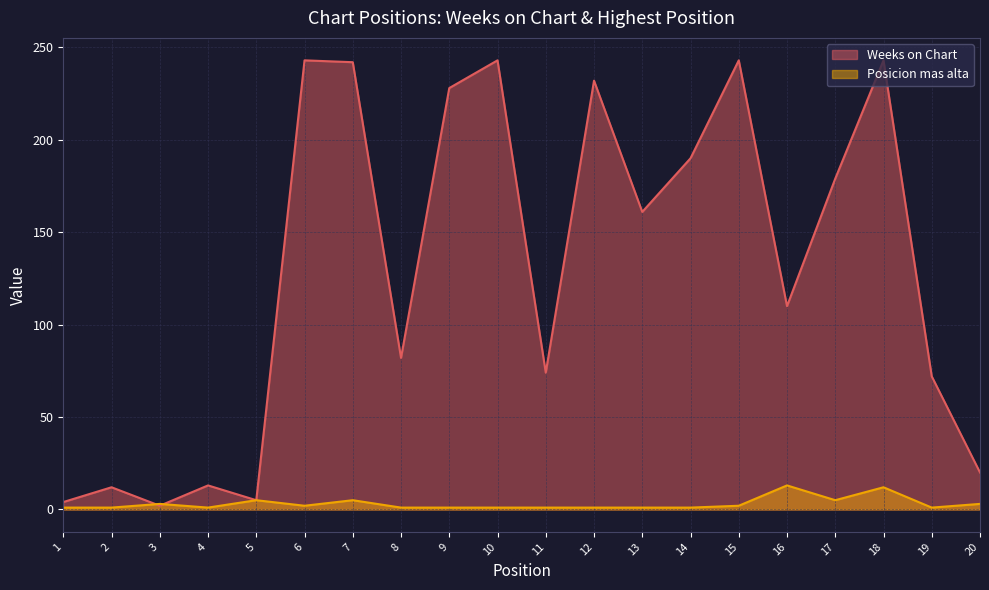

List the series in order of their peak value, lowest first.

Posicion mas alta, Weeks on Chart